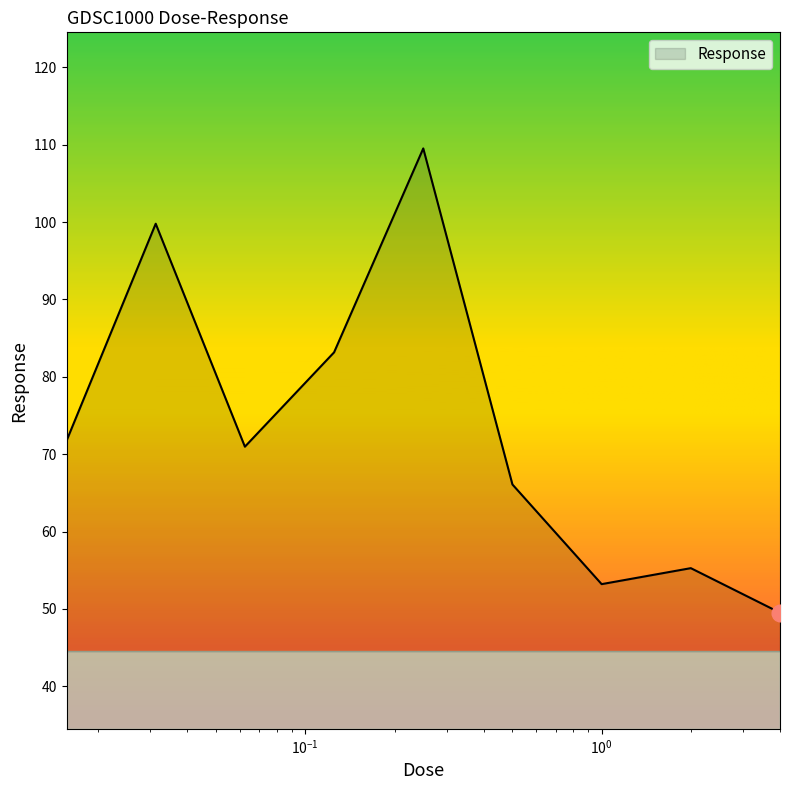

What is the difference between the maximum and minimum values?

60.0